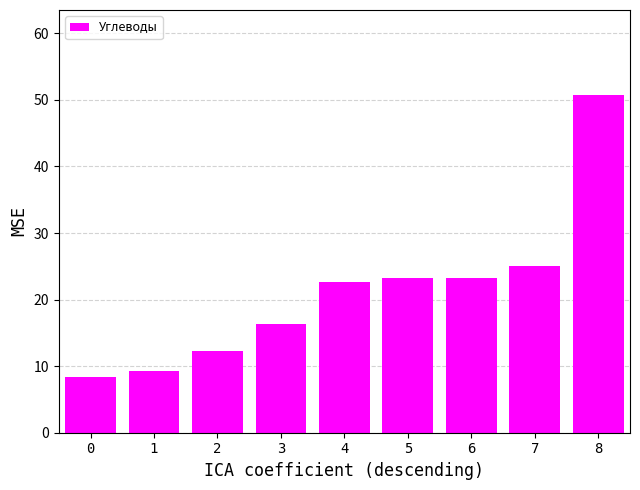

What is the sum of all values?

191.5